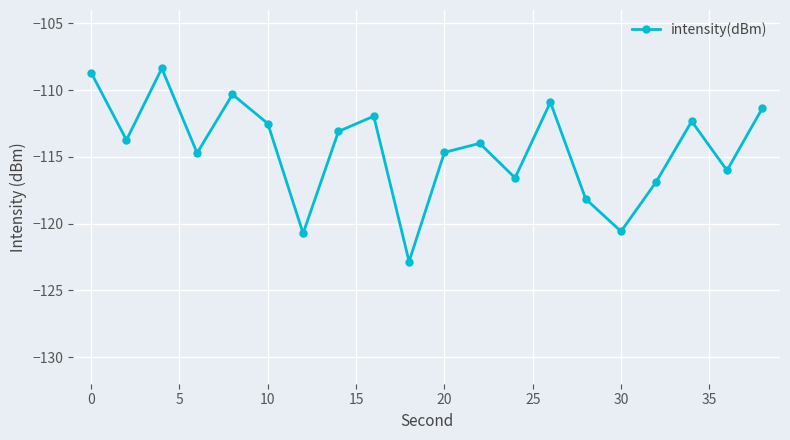

How many lines are shown in the chart?

1